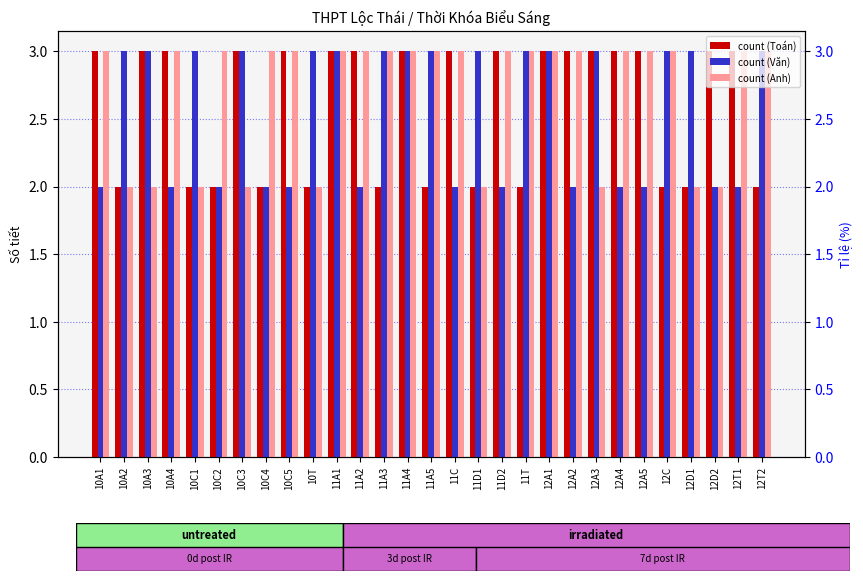

At how many categories does at least one series exceed 2?

29